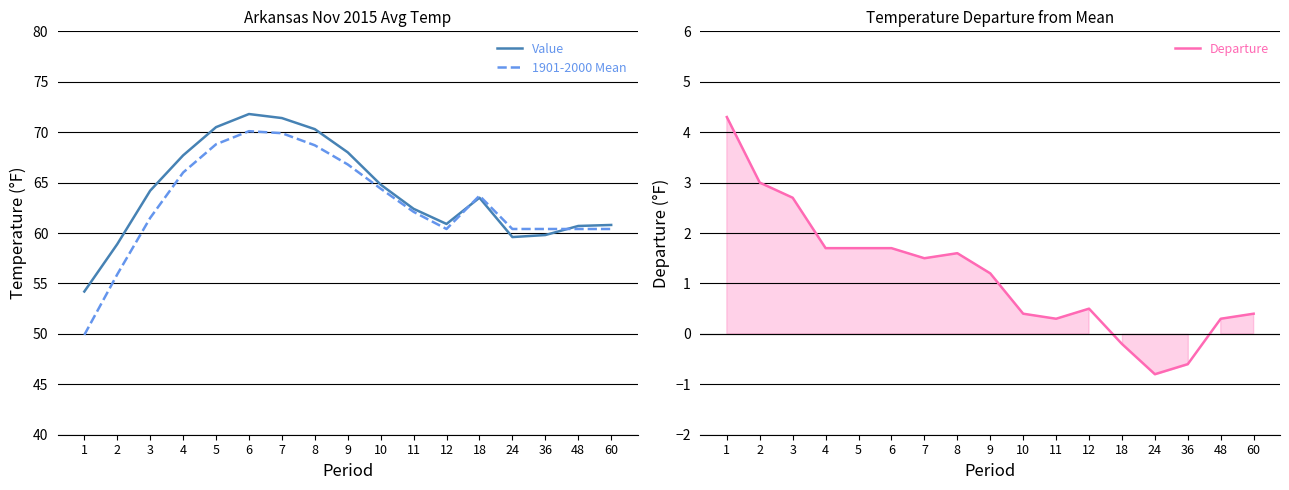

What is the difference between the maximum and minimum values in the 1901-2000 Mean series?

20.2